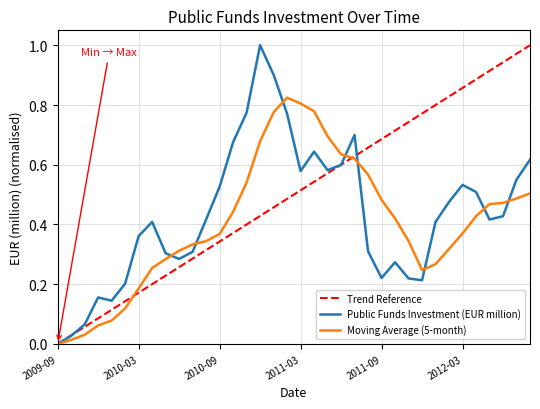

Is it true that the value at 2010-11 is 0.3?

False